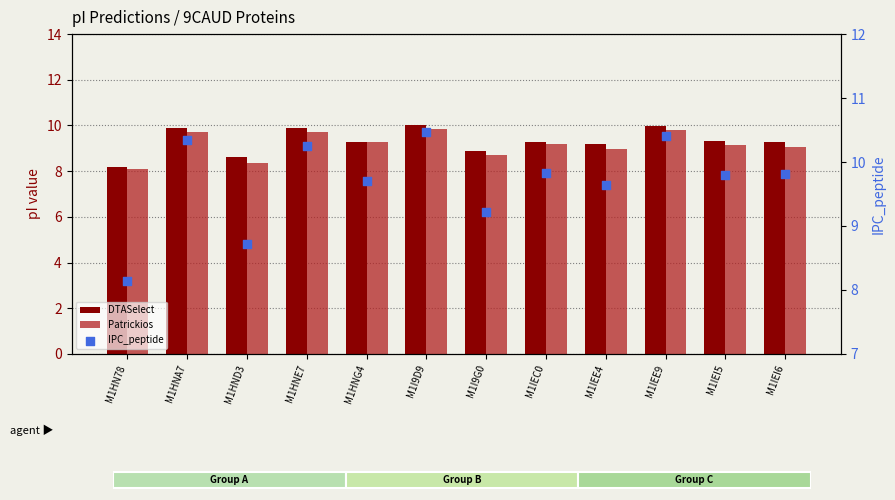

Which series reaches the minimum Y coordinate?

Patrickios